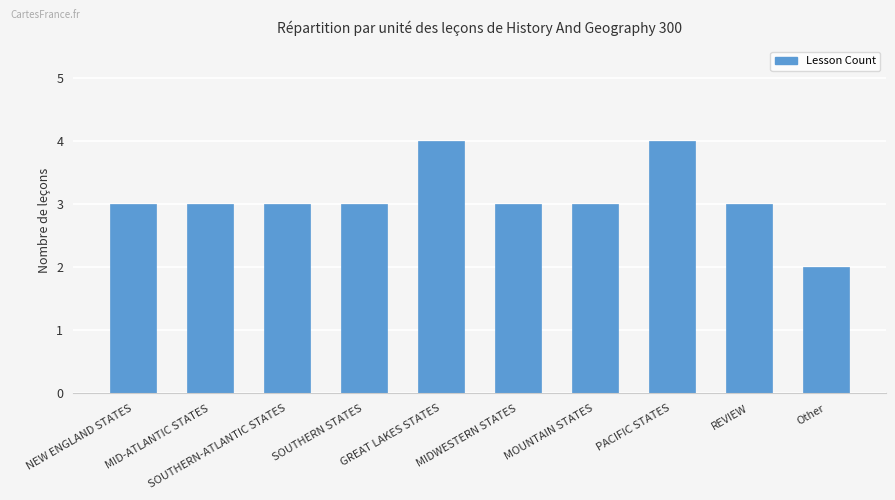

What position from the right is MIDWESTERN STATES?

5